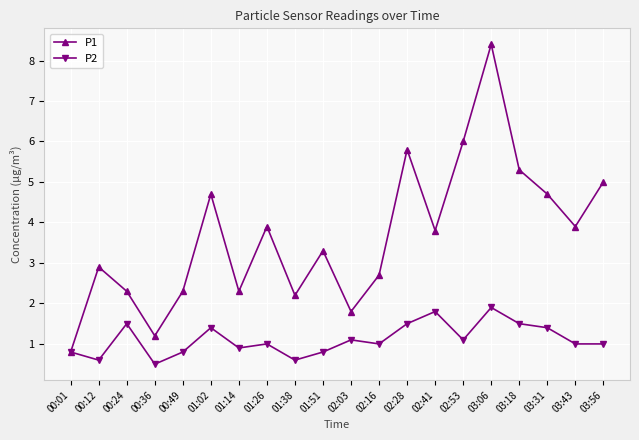

What is the minimum value shown in the chart?

0.5